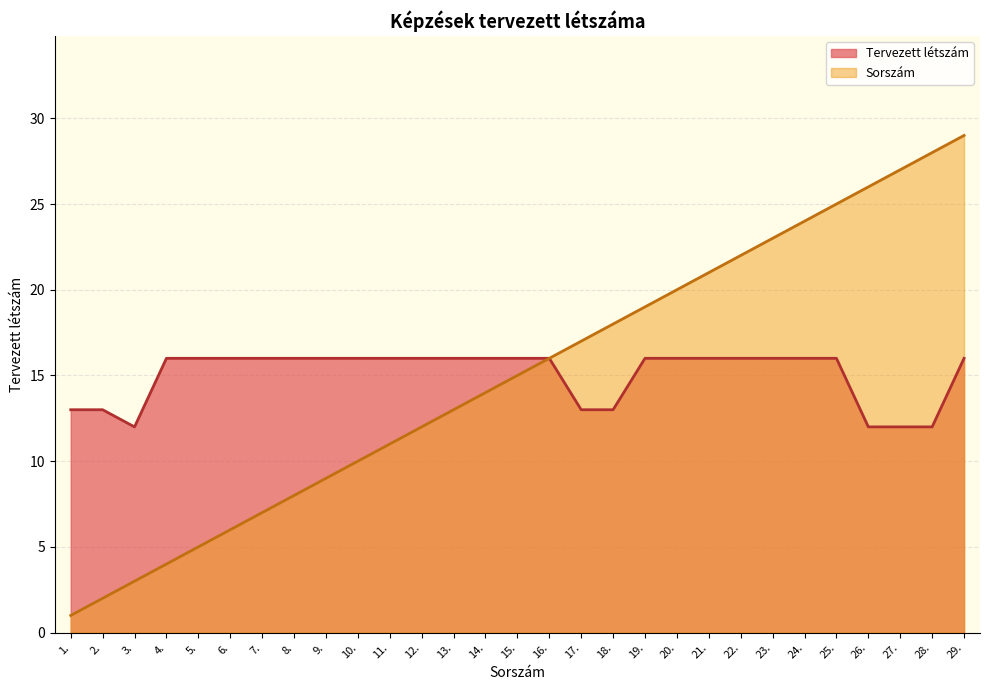

Rank the categories by Sorszám value from lowest to highest.

1., 2., 3., 4., 5., 6., 7., 8., 9., 10., 11., 12., 13., 14., 15., 16., 17., 18., 19., 20., 21., 22., 23., 24., 25., 26., 27., 28., 29.